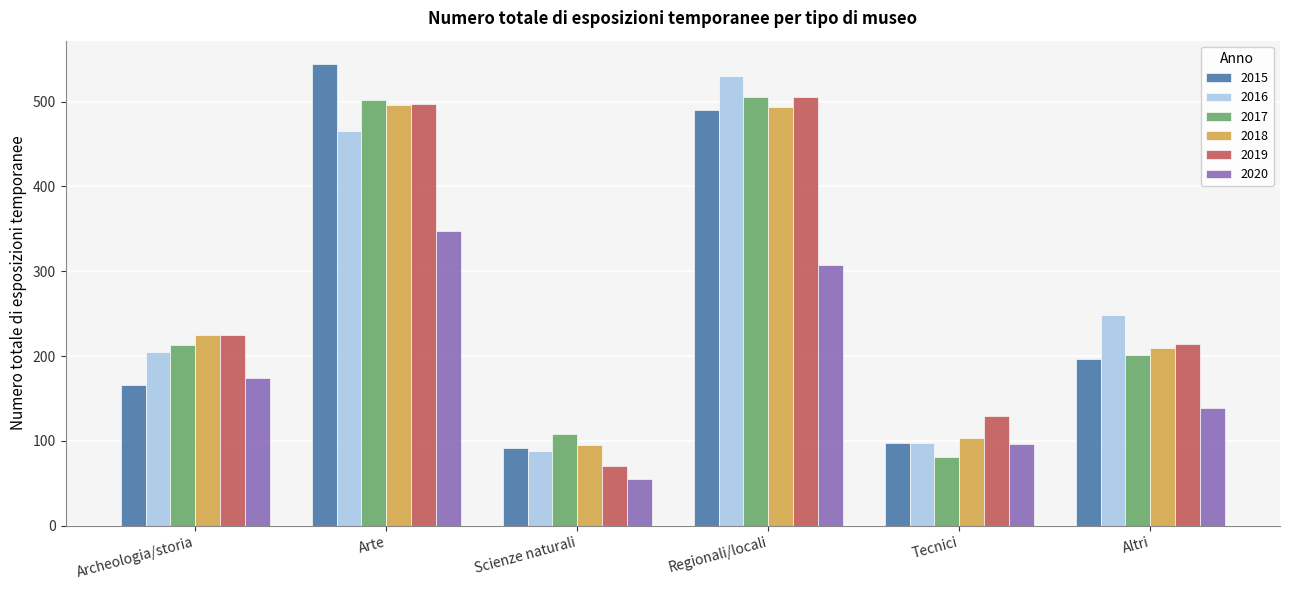

What is the difference between the second highest and second lowest values in the 2020 series?

211.1